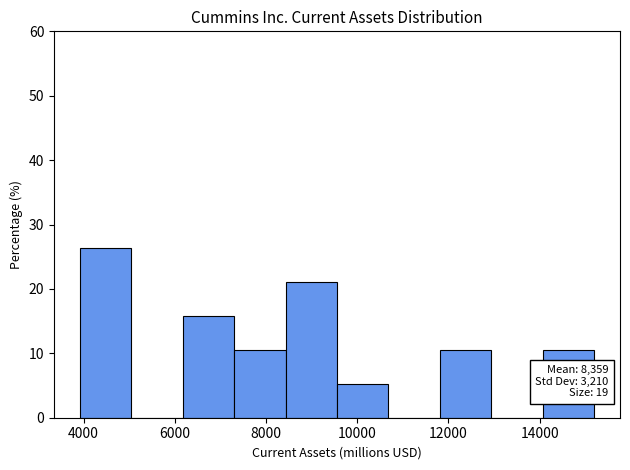

Which range on the x-axis has the tallest bar?

4000 to 5000